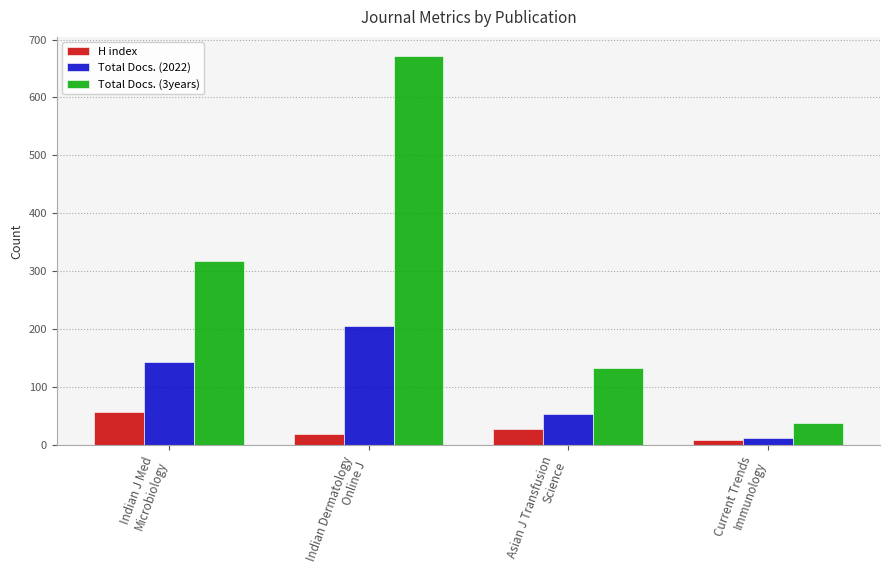

What is the difference between the highest and lowest values at Asian J Transfusion
Science?

105